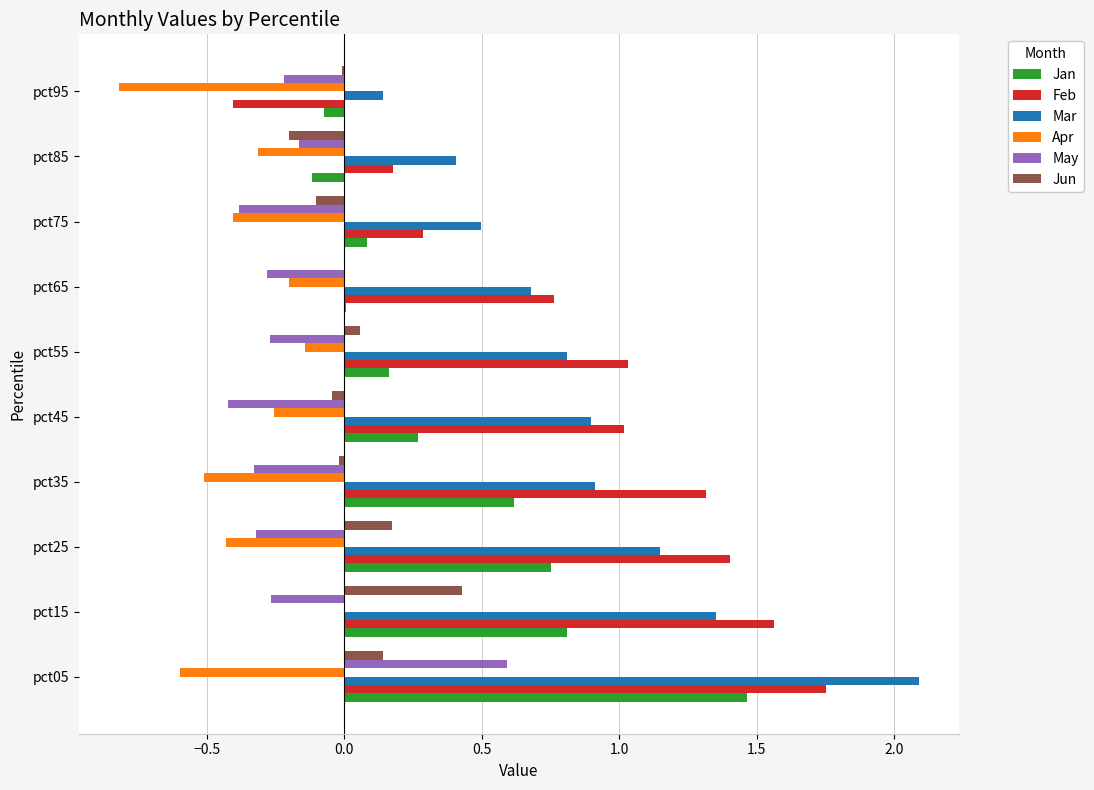

Is it true that Apr equals -0.5 at pct35?

True